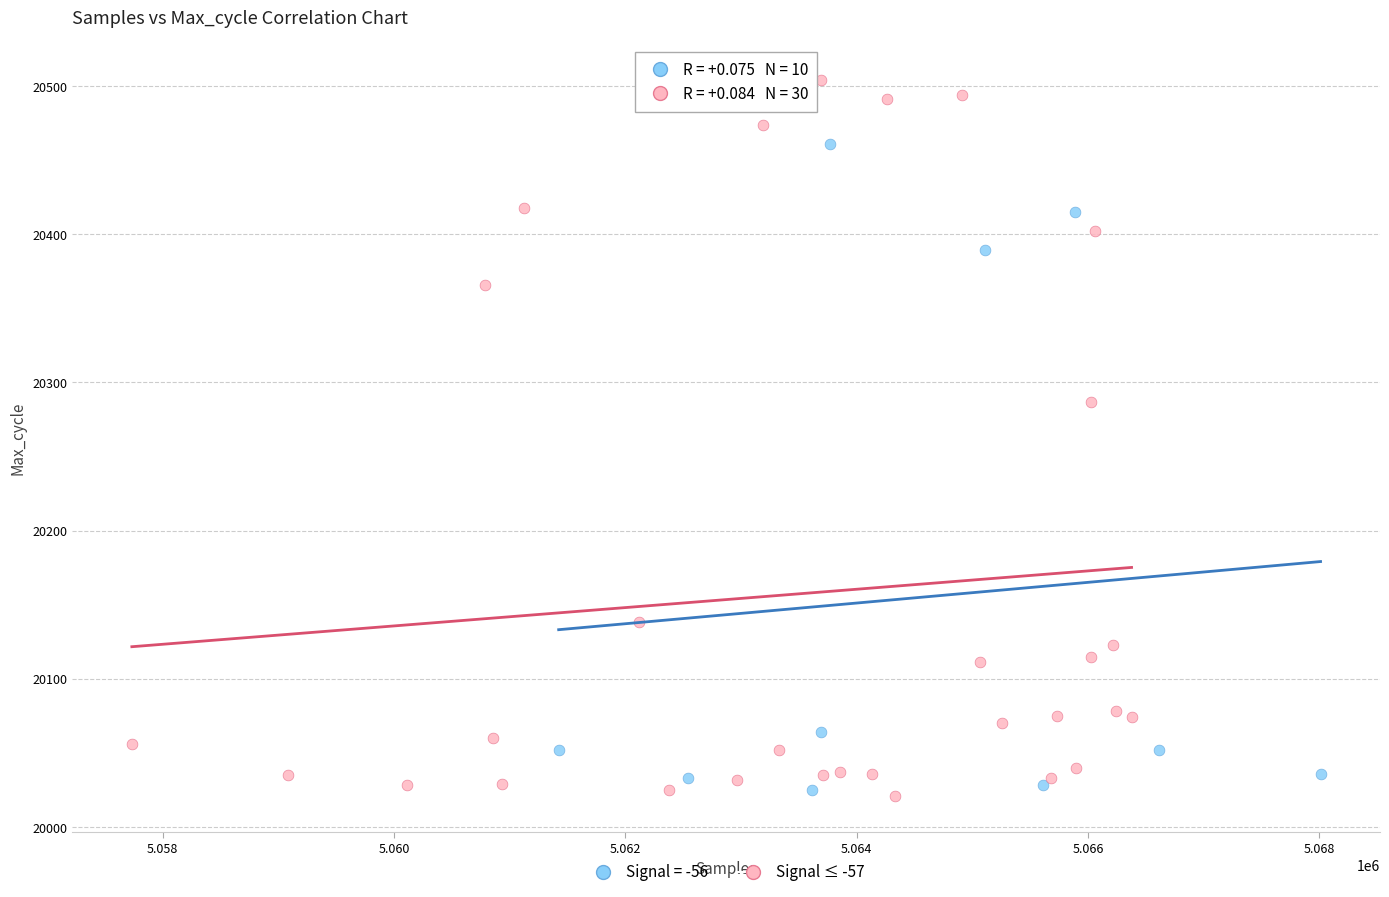

Which series contains the highest Y value?

Signal ≤ -57